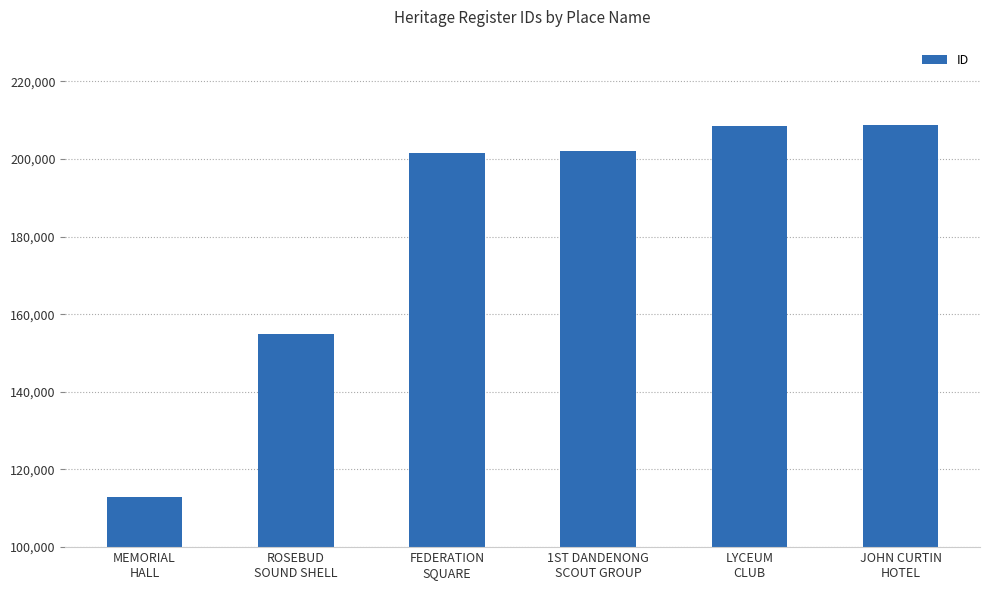

What is the average value?

181395